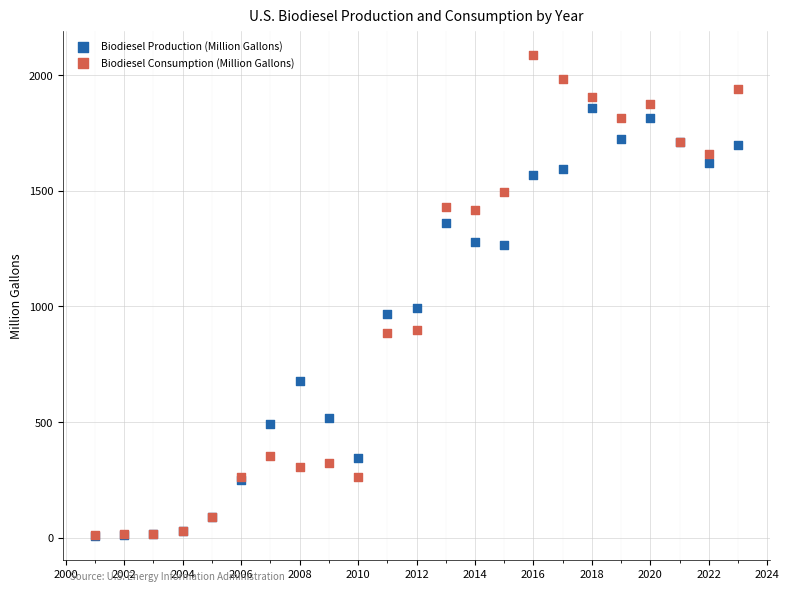

Across all series, what Y value is closest to 1047?

990.7